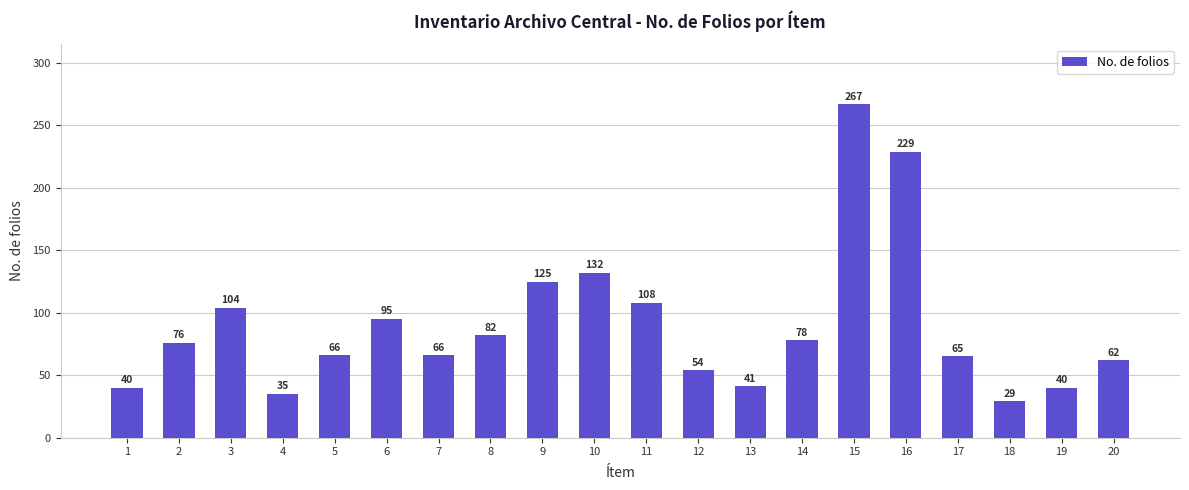

What is the average value?

90